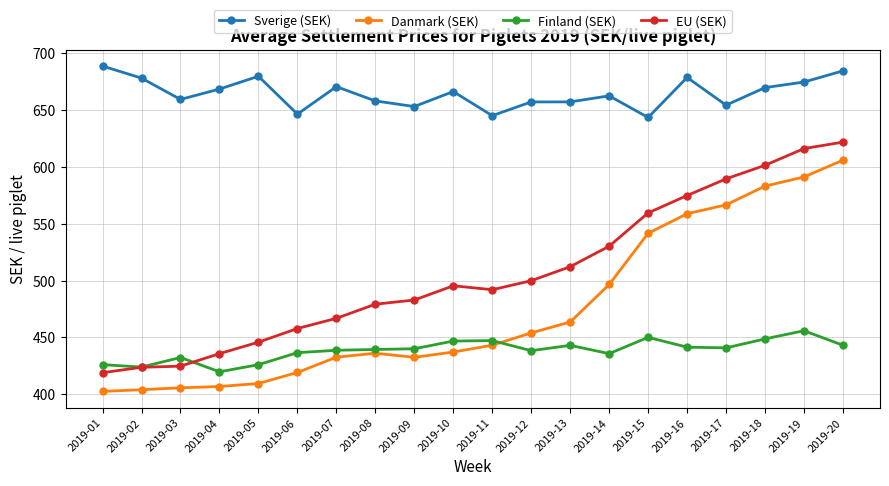

What is the difference between the second highest and second lowest values in the Finland (SEK) series?

26.2